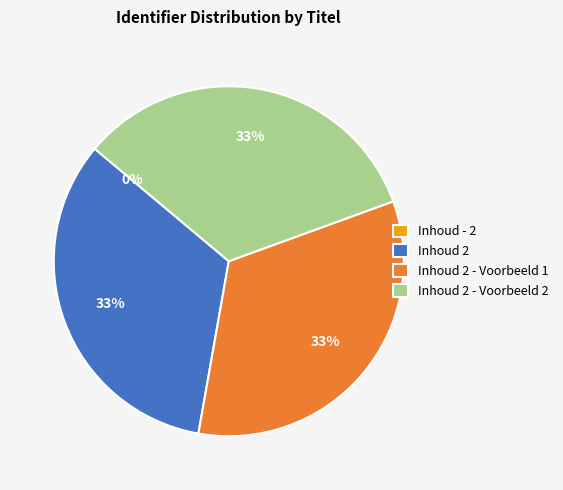

Is there any slice that represents more than half of the pie?

No